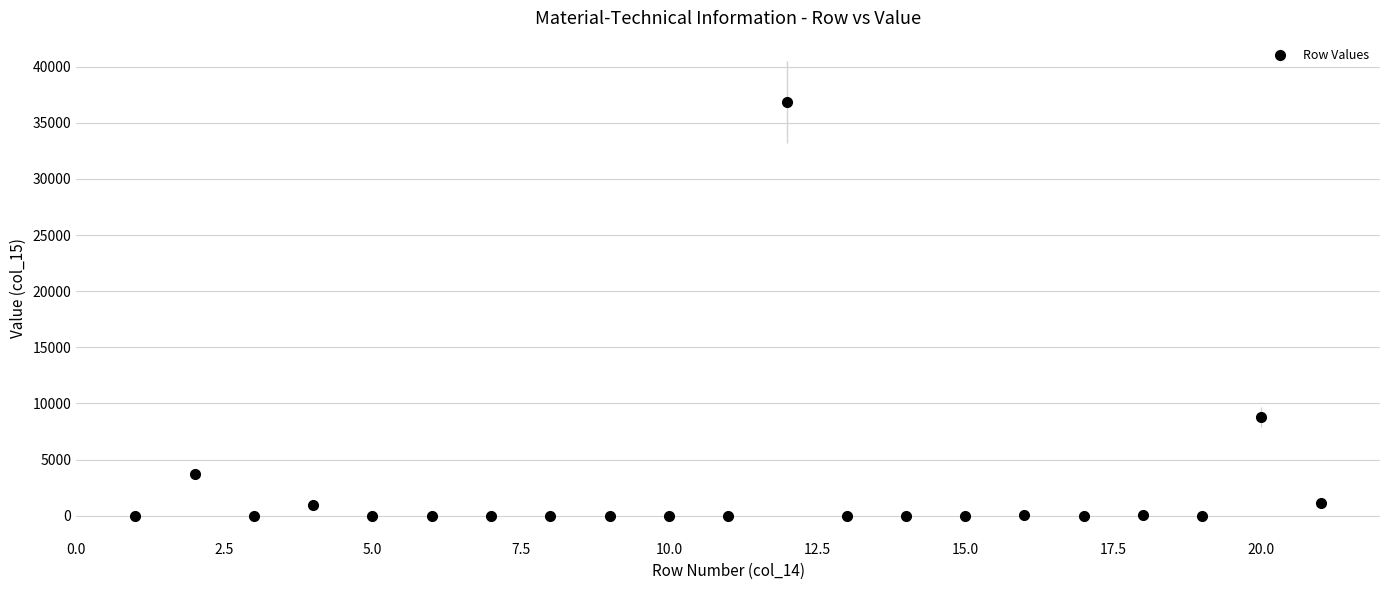

What is the sum of all values?

51681